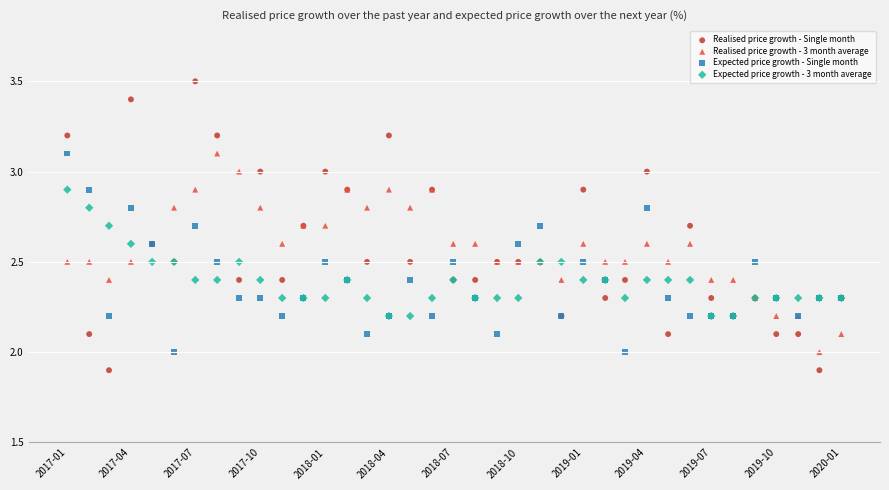

Which series reaches the maximum Y coordinate?

Realised price growth - Single month